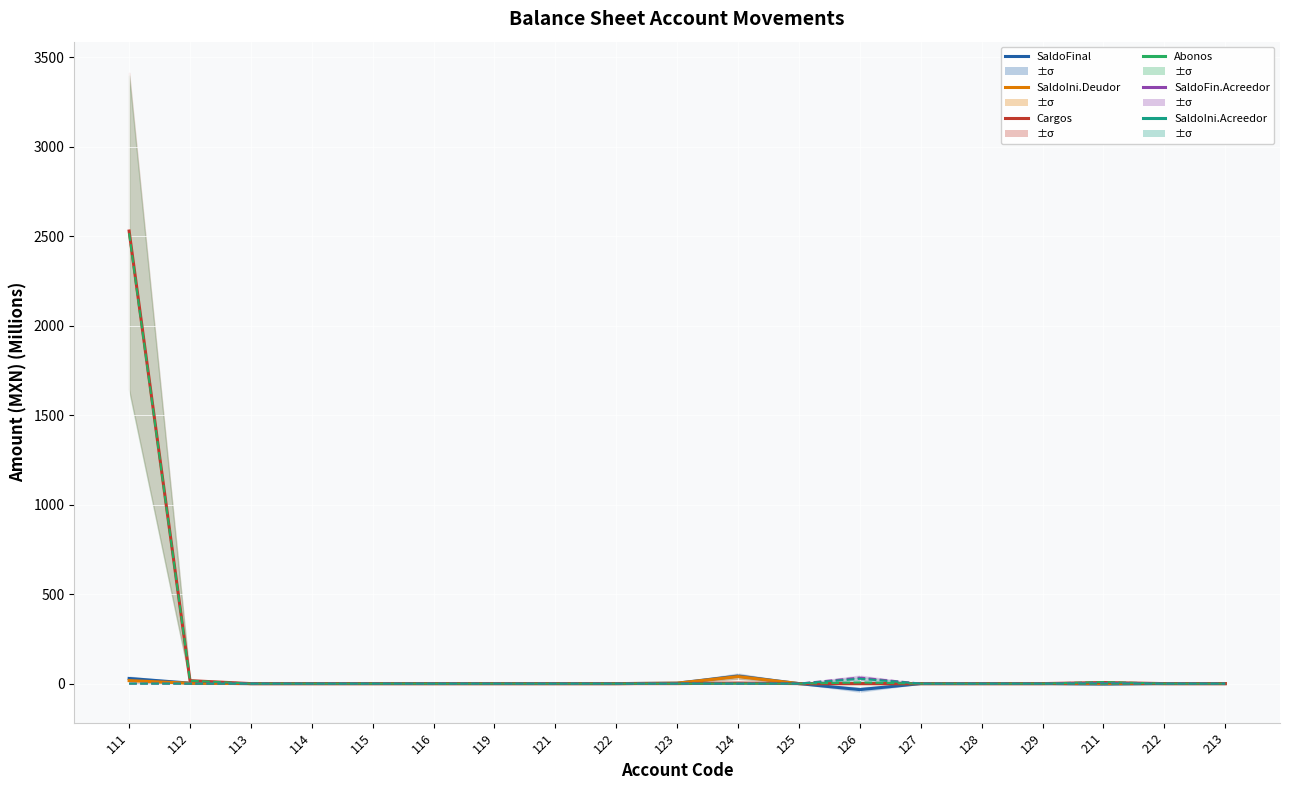

Which category has the highest value in the Cargos series?

111